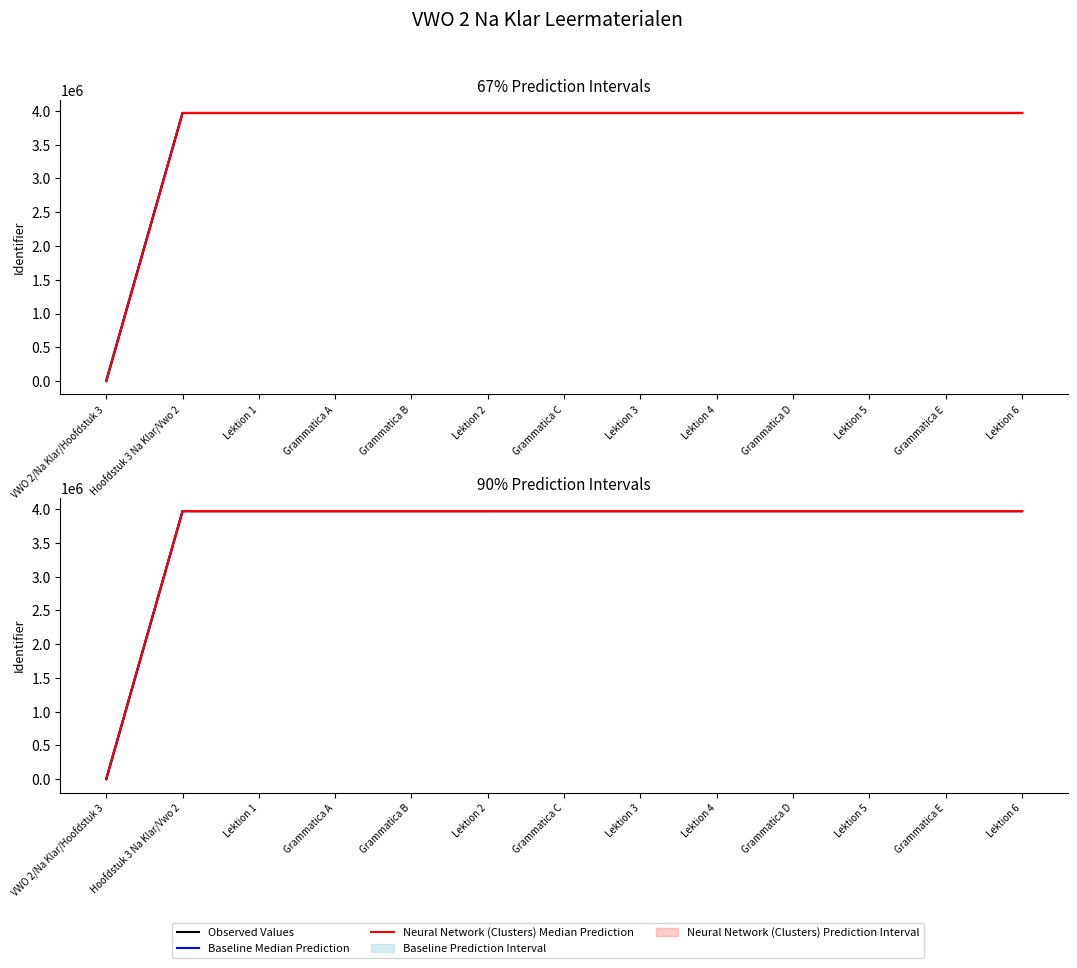

At how many categories does at least one series exceed 3515730?

12